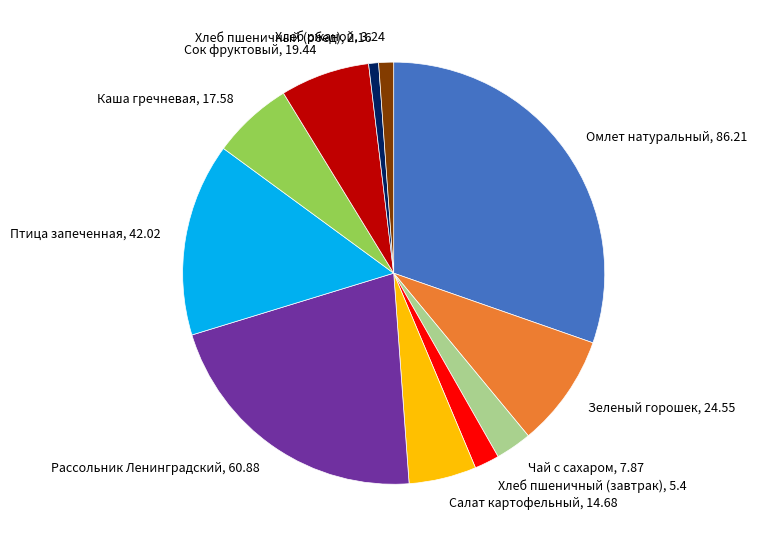

Combined, do Салат картофельный, 14.68 and Хлеб пшеничный (завтрак), 5.4 account for over 50%?

No